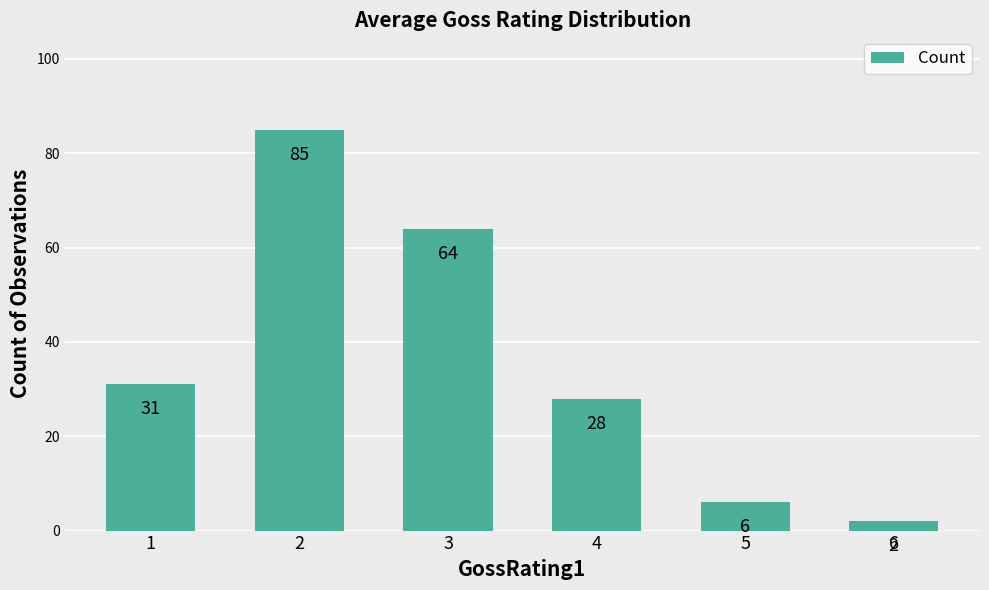

What is the value of the 3rd bar from the left?

64